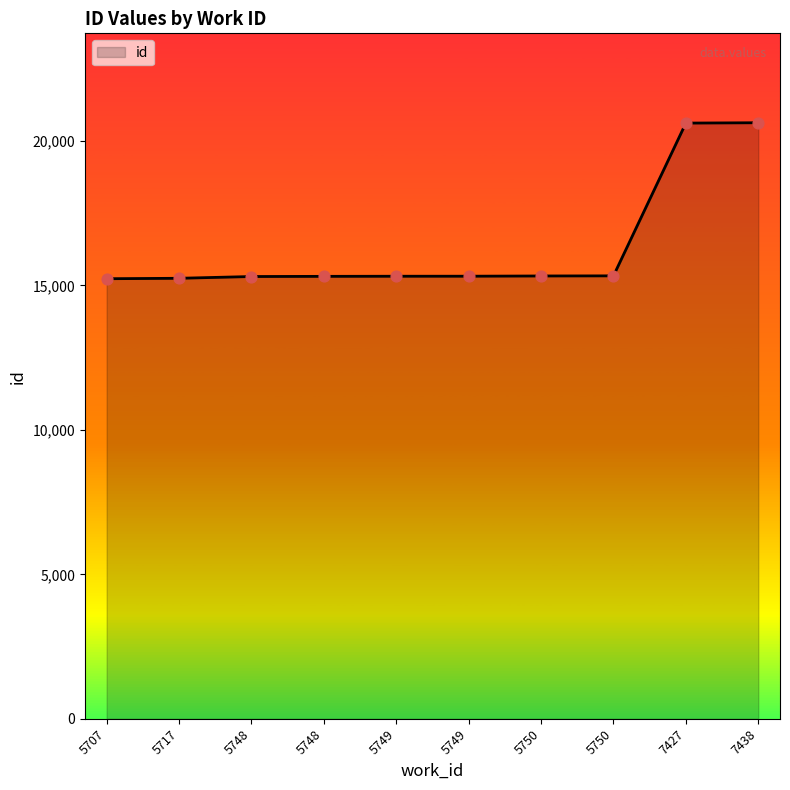

Between 5749 and 5750, which is larger?

5750